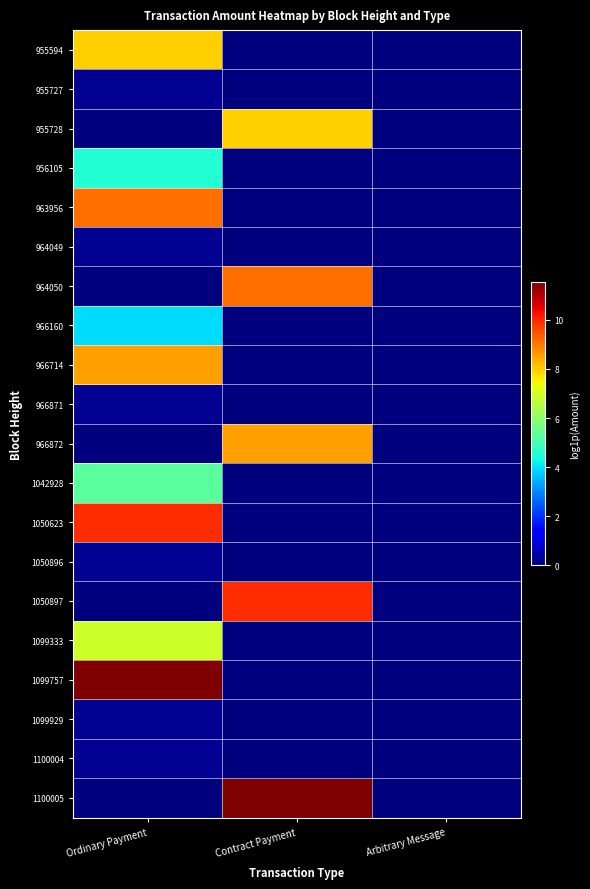

Reading right to left, transcribe all the data shown in this chart.

955594: Arbitrary Message=0.0	Contract Payment=0.0	Ordinary Payment=7.9
955727: Arbitrary Message=0.0	Contract Payment=0.0	Ordinary Payment=0.2
955728: Arbitrary Message=0.0	Contract Payment=8.0	Ordinary Payment=0.0
956105: Arbitrary Message=0.0	Contract Payment=0.0	Ordinary Payment=4.5
963956: Arbitrary Message=0.0	Contract Payment=0.0	Ordinary Payment=9.1
964049: Arbitrary Message=0.0	Contract Payment=0.0	Ordinary Payment=0.2
964050: Arbitrary Message=0.0	Contract Payment=9.1	Ordinary Payment=0.0
966160: Arbitrary Message=0.0	Contract Payment=0.0	Ordinary Payment=3.9
966714: Arbitrary Message=0.0	Contract Payment=0.0	Ordinary Payment=8.5
966871: Arbitrary Message=0.0	Contract Payment=0.0	Ordinary Payment=0.2
966872: Arbitrary Message=0.0	Contract Payment=8.5	Ordinary Payment=0.0
1042928: Arbitrary Message=0.0	Contract Payment=0.0	Ordinary Payment=5.3
1050623: Arbitrary Message=0.0	Contract Payment=0.0	Ordinary Payment=9.9
1050896: Arbitrary Message=0.0	Contract Payment=0.0	Ordinary Payment=0.2
1050897: Arbitrary Message=0.0	Contract Payment=9.9	Ordinary Payment=0.0
1099333: Arbitrary Message=0.0	Contract Payment=0.0	Ordinary Payment=6.9
1099757: Arbitrary Message=0.0	Contract Payment=0.0	Ordinary Payment=11.5
1099929: Arbitrary Message=0.0	Contract Payment=0.0	Ordinary Payment=0.2
1100004: Arbitrary Message=0.0	Contract Payment=0.0	Ordinary Payment=0.2
1100005: Arbitrary Message=0.0	Contract Payment=11.5	Ordinary Payment=0.0